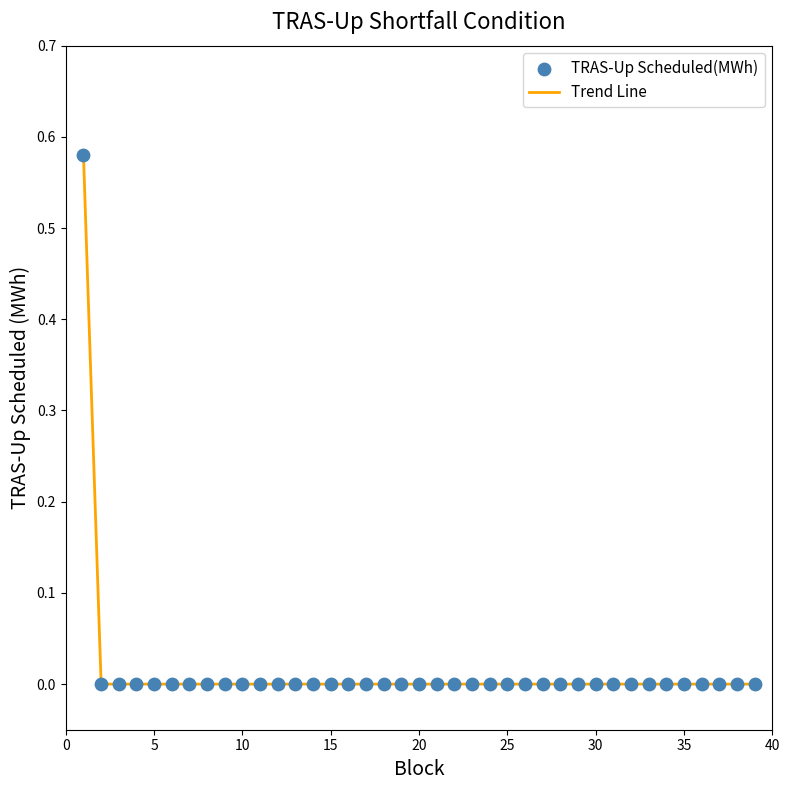

How many lines are shown in the chart?

1